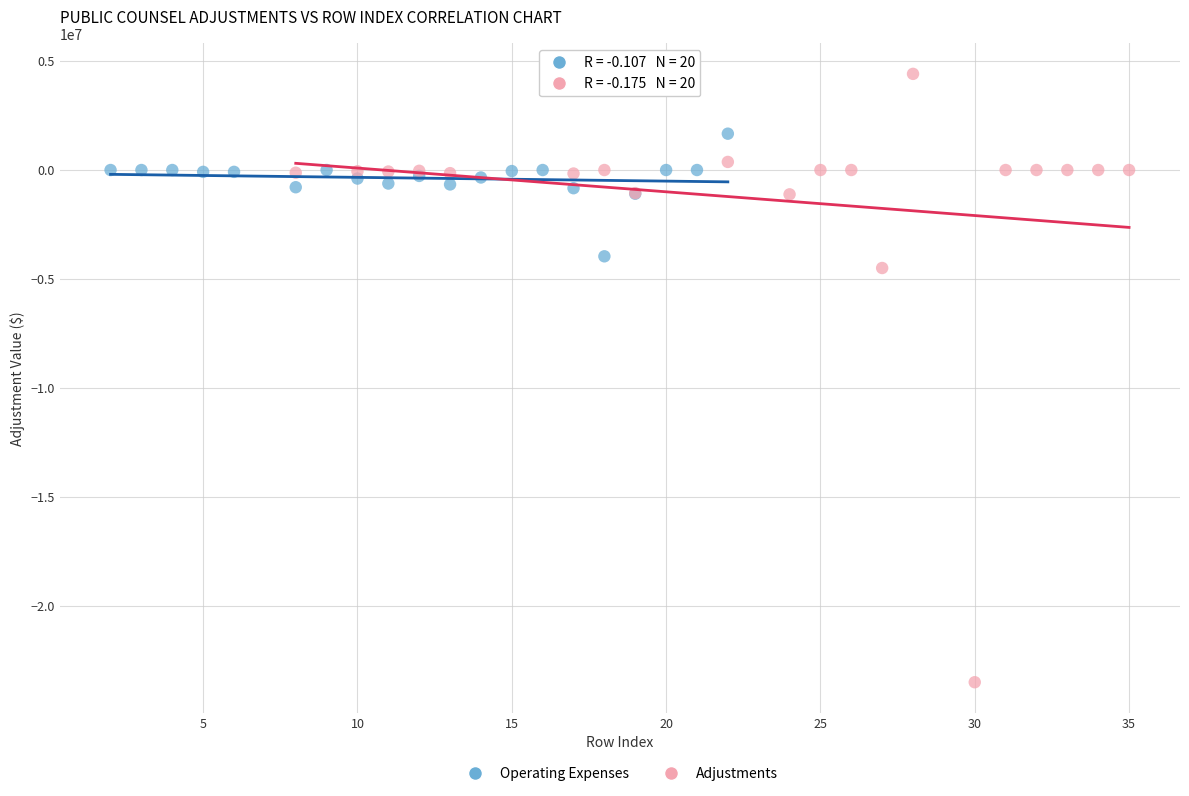

Which series reaches the minimum Y coordinate?

Adjustments